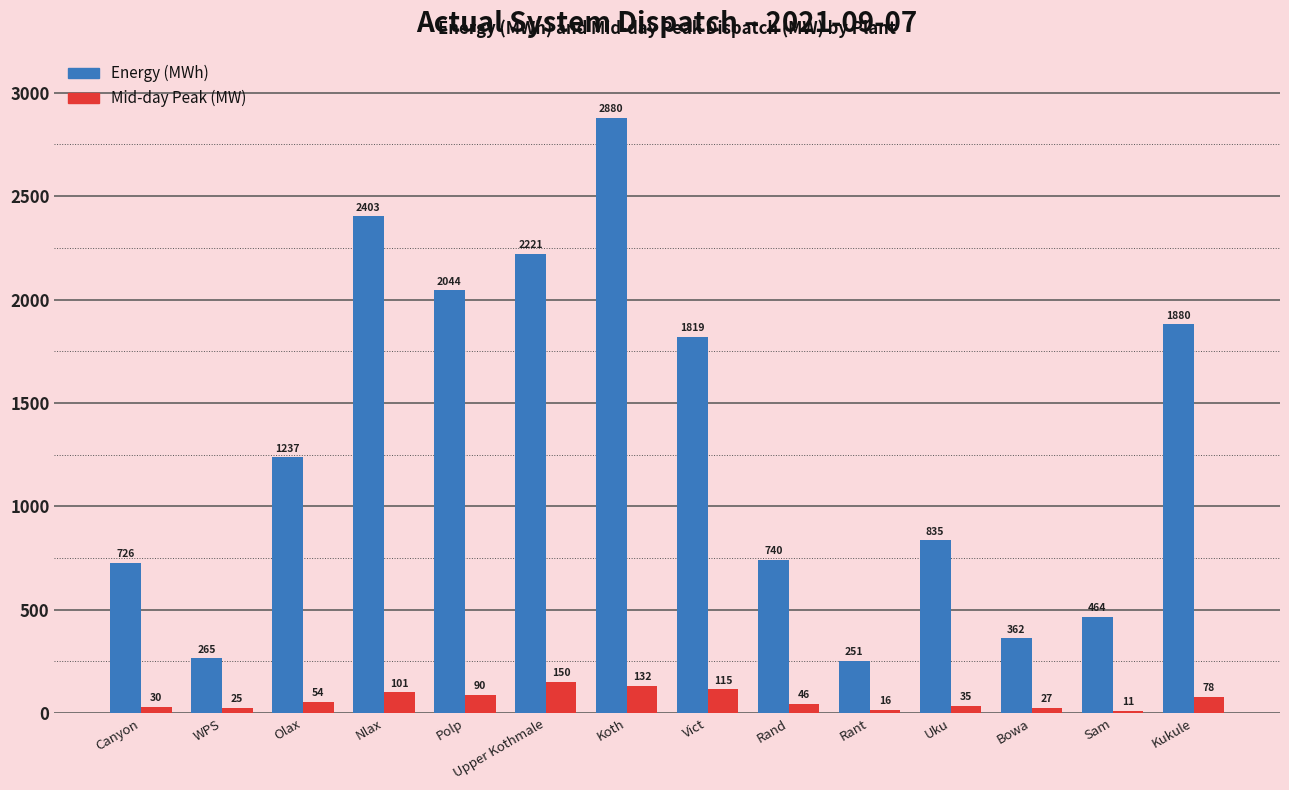

Is it true that Energy (MWh) equals 265.0 at WPS?

True